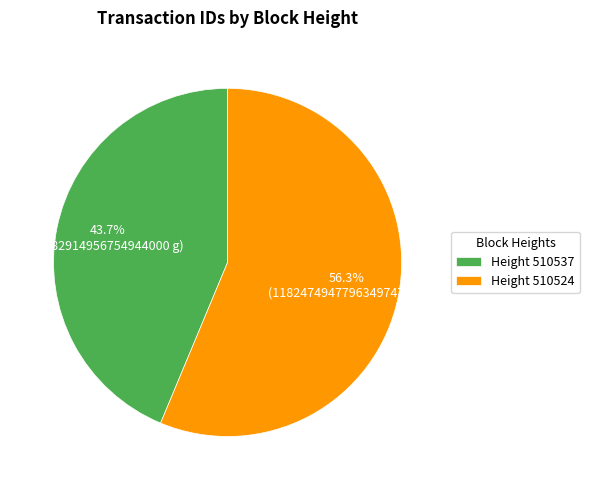

What is the ratio of the value at Height 510524 to the value at Height 510537?

1.3